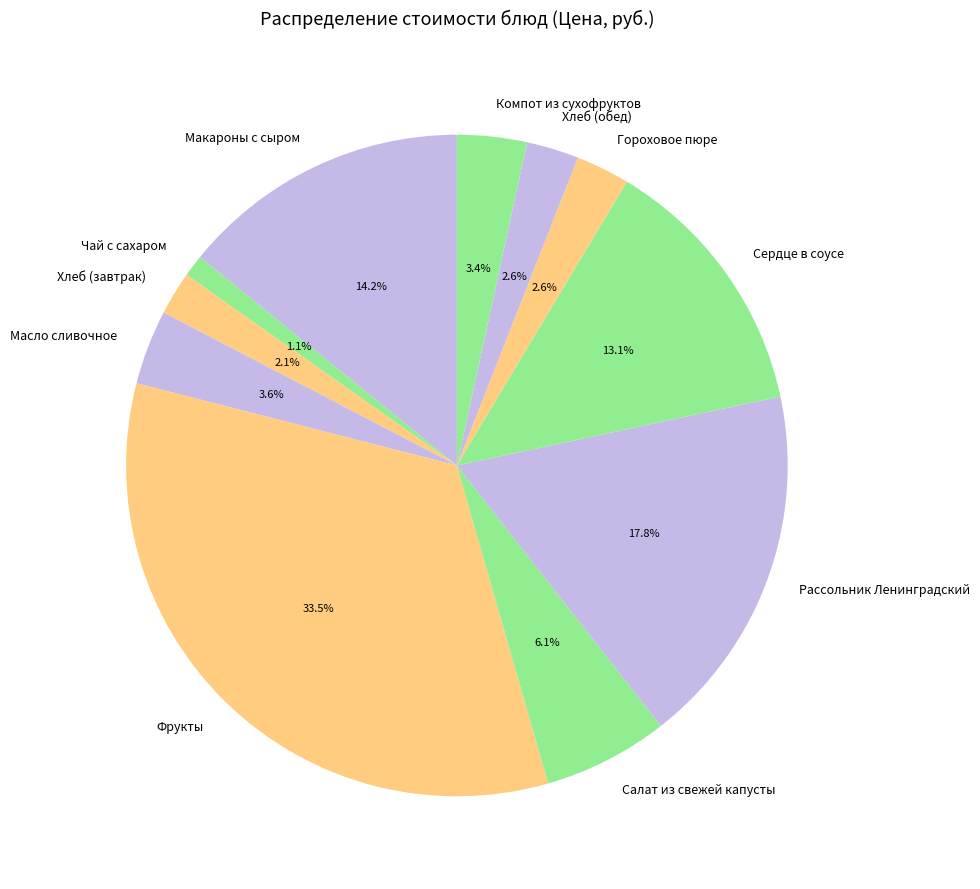

What percentage is the Сердце в соусе slice, to the nearest percent?

13%